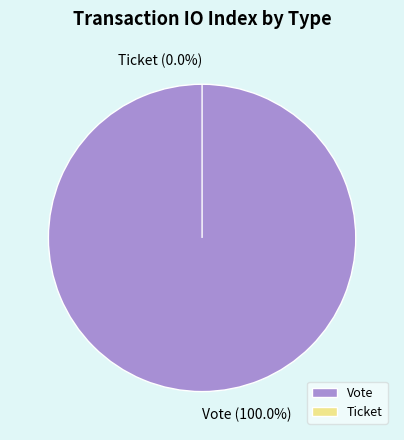

Count the number of slices in the pie.

2